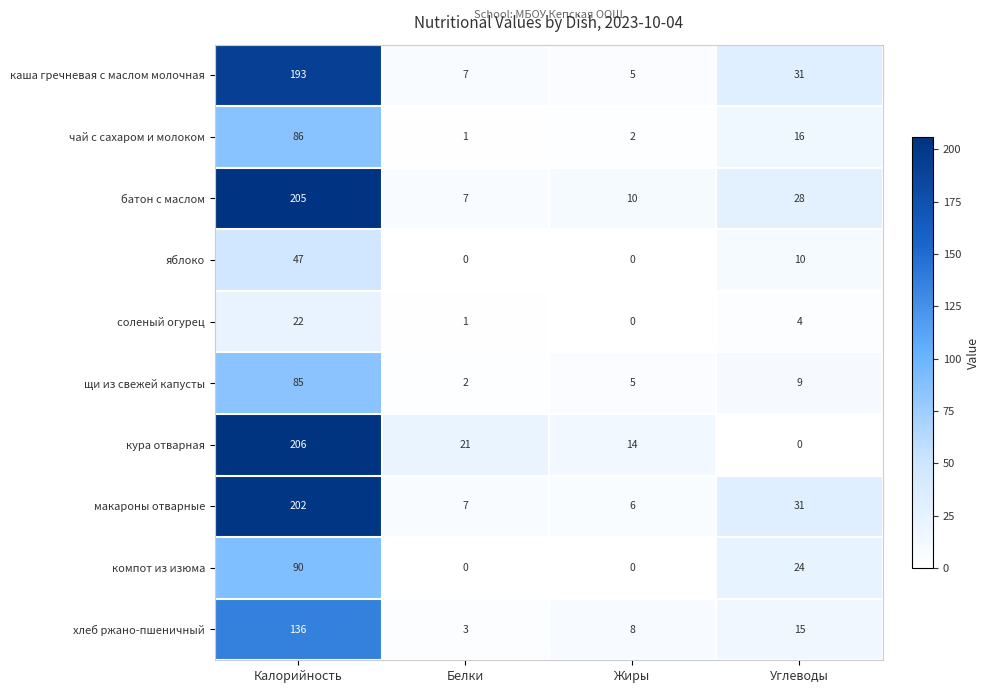

What is the total value across all series at Жиры?

50